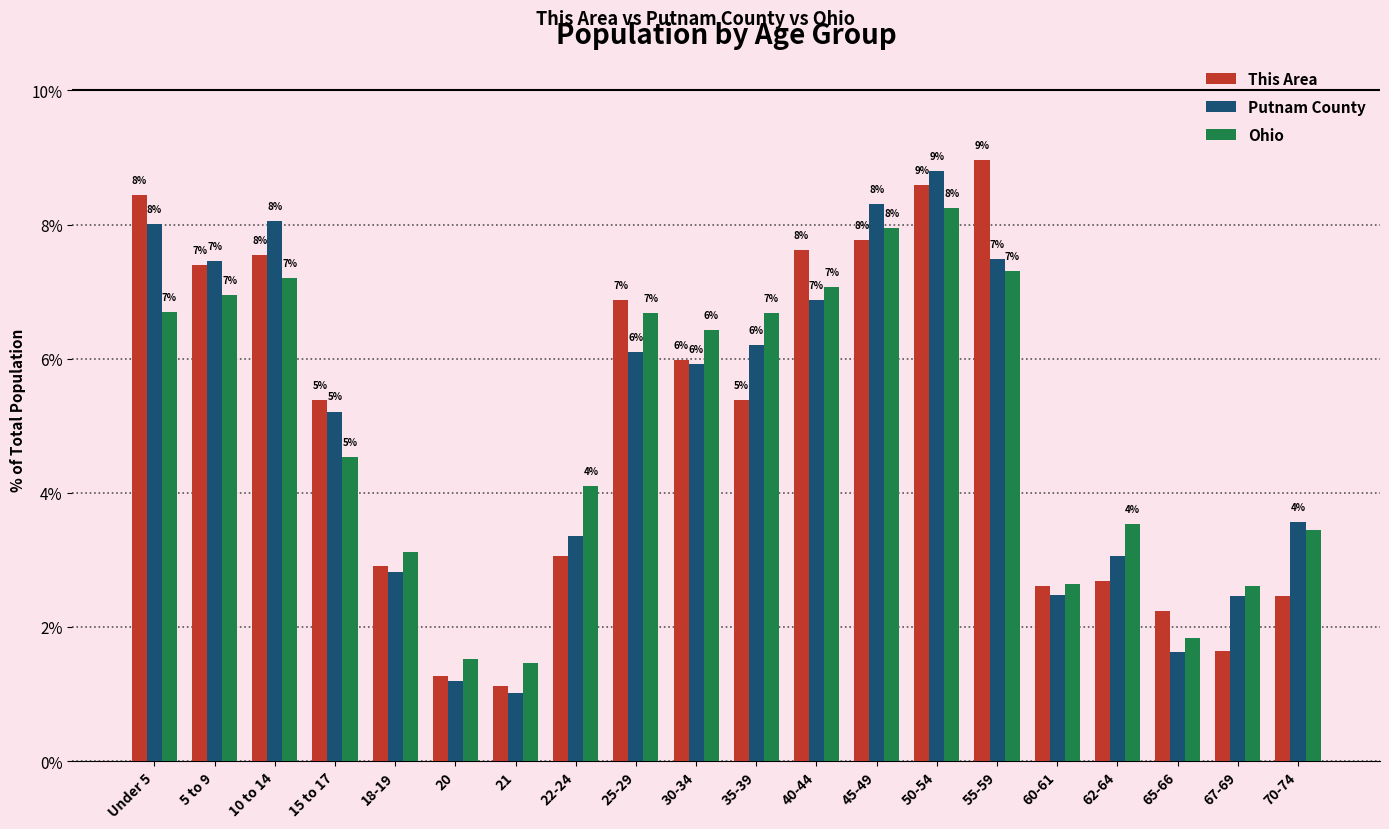

What is the spread (max minus min) of values at 30-34?

0.5